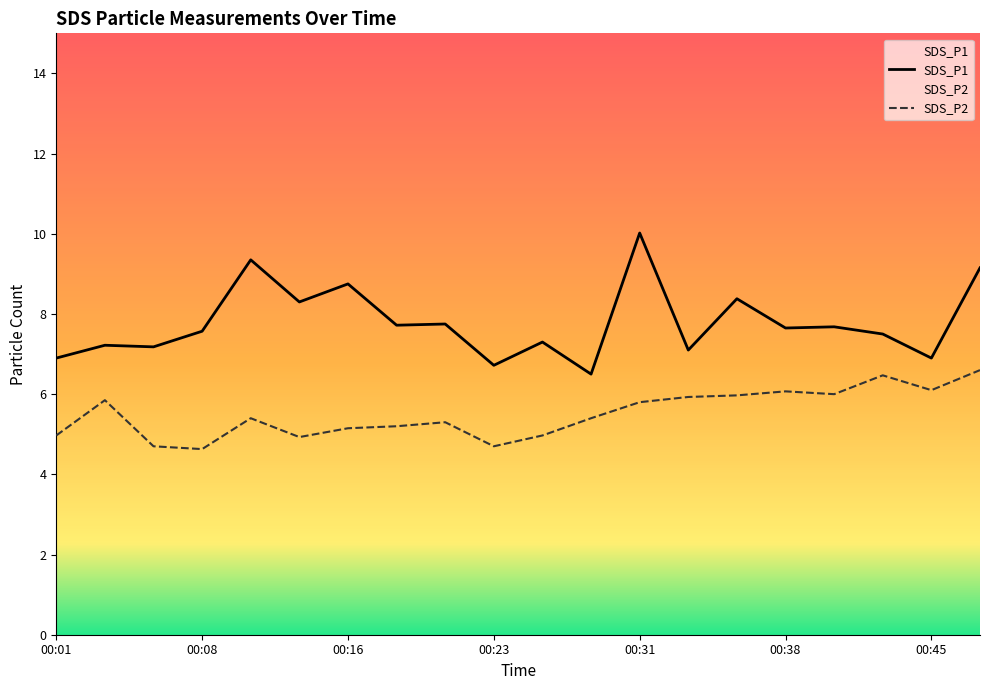

True or false: SDS_P1 and SDS_P2 cross at least once.

False